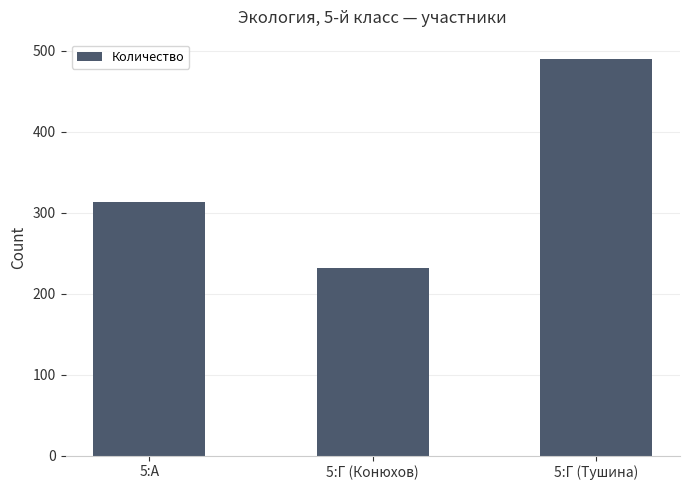

What position from the left is 5:А?

1